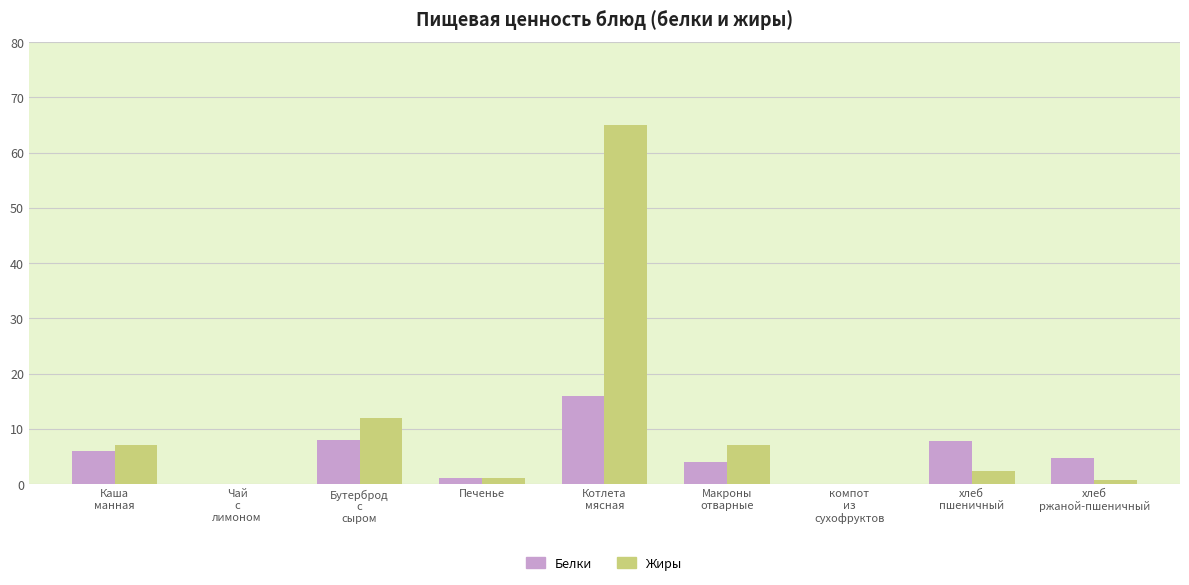

Between Чай
с
лимоном and Котлета
мясная, which series saw the biggest shift?

Жиры